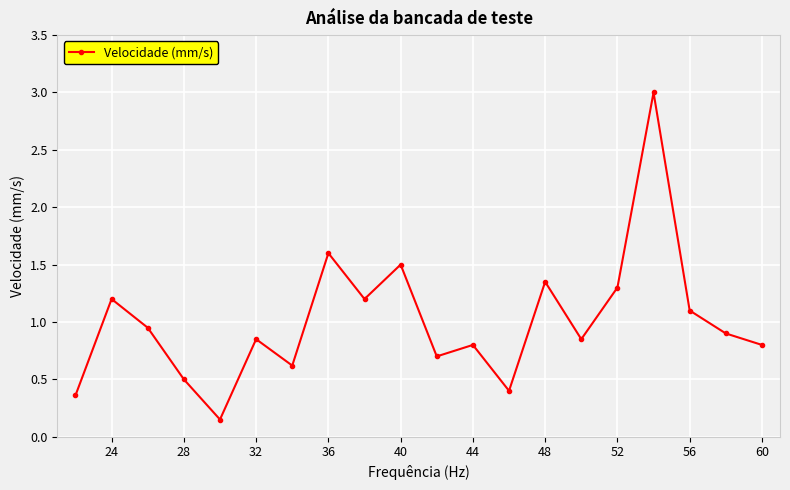

What is the maximum value shown in the chart?

3.0